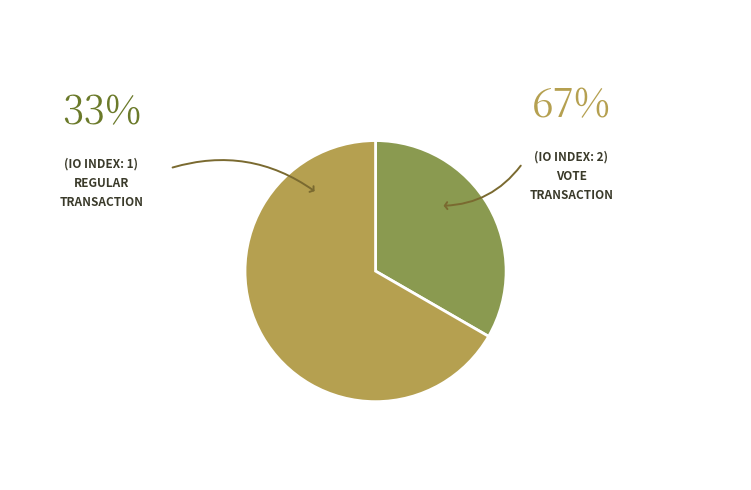

How many segments does this pie chart have?

2